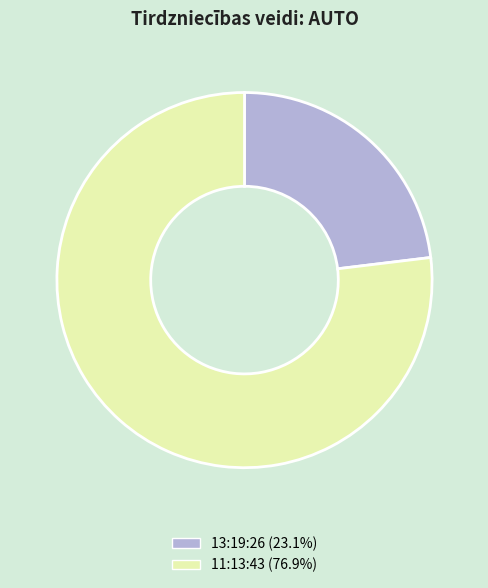

Rank the categories by value from lowest to highest.

13:19:26, 11:13:43